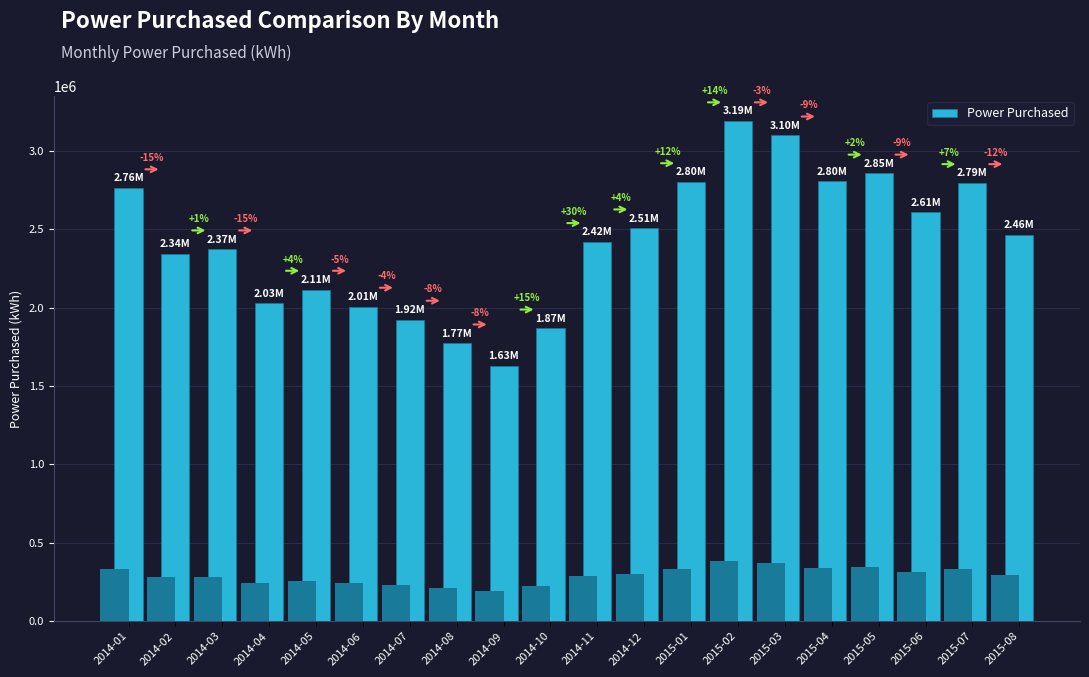

What is the change in value from 2014-02 to 2015-02?

+845838.1